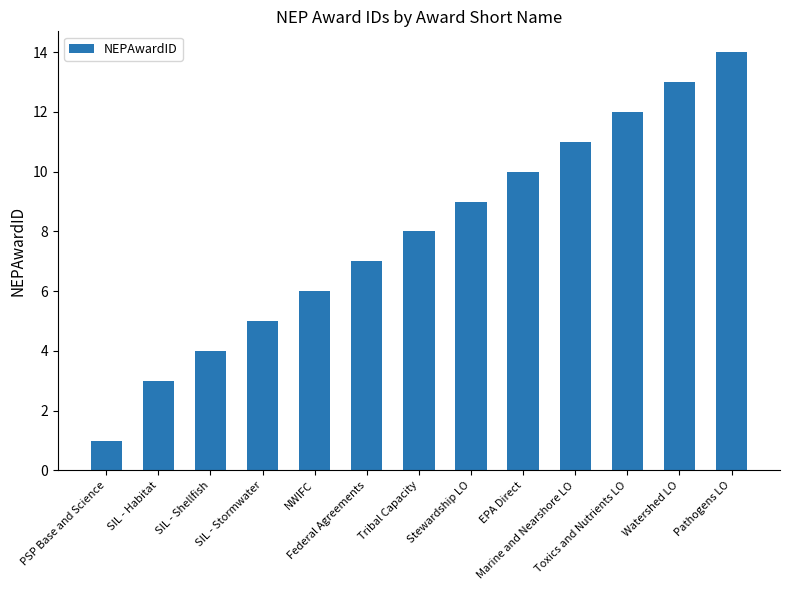

The value at Tribal Capacity is 8. True or false?

True